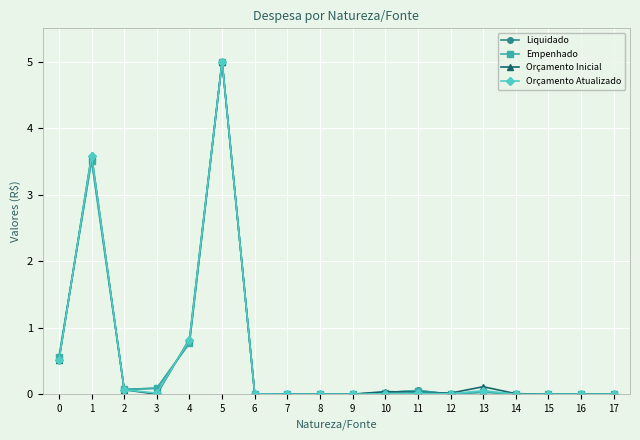

What is the difference between the Liquidado values at 9 and 1?

3.5